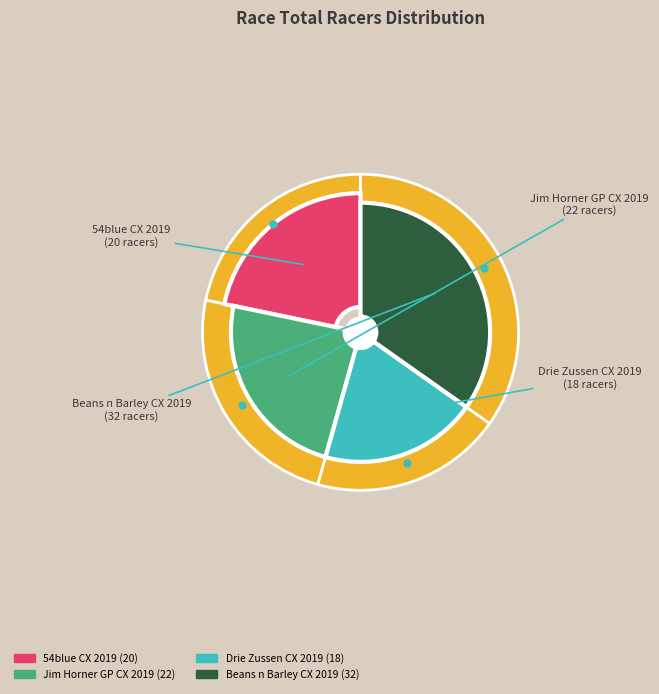

What percentage is the Beans n Barley Cyclo-cross 2019 slice, to the nearest percent?

35%